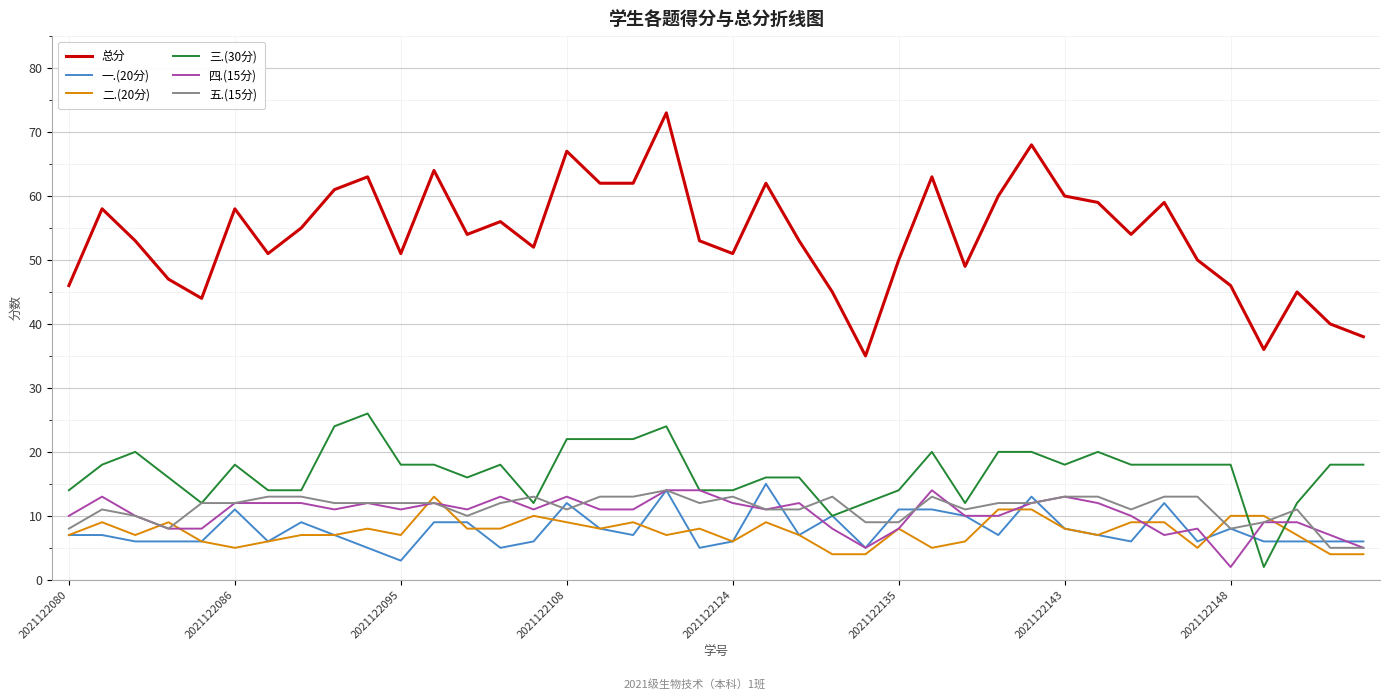

True or false: 总分 and 二.(20分) intersect in this chart.

False